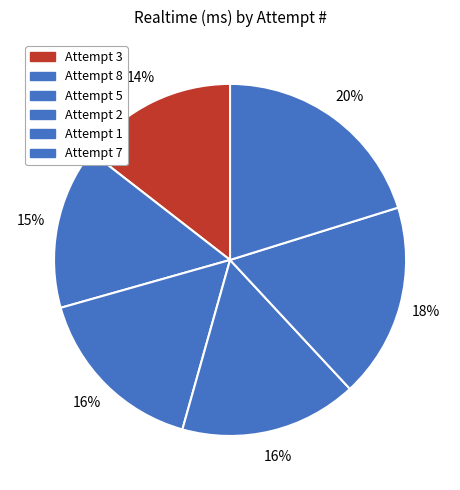

Which slice is the largest?

Attempt 7